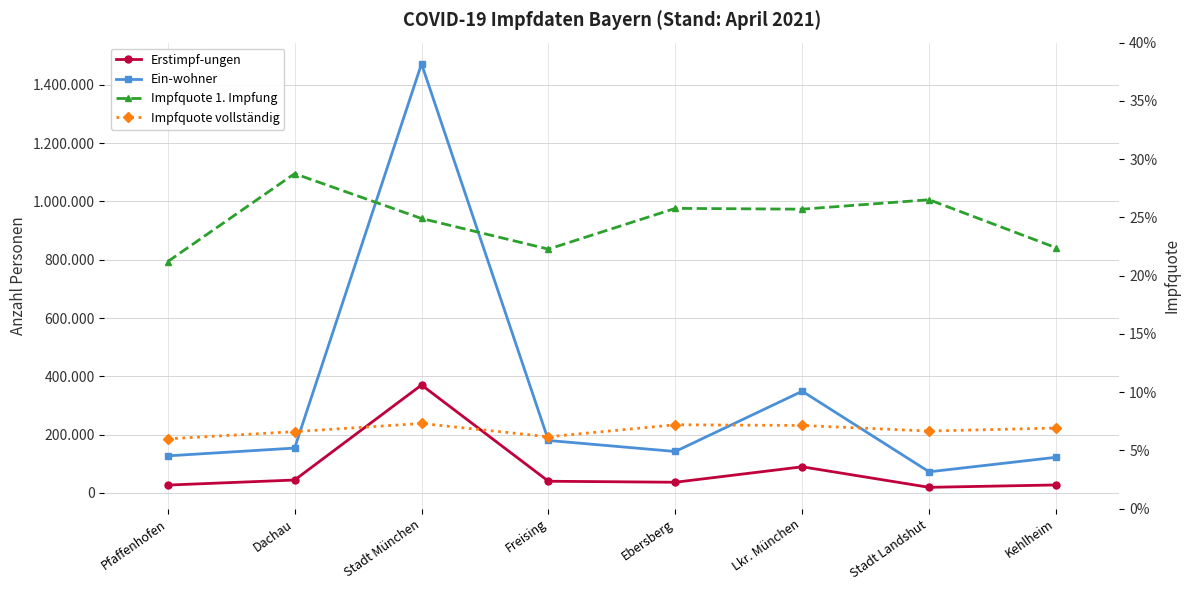

Where is Erstimpf-ungen nearest to the value 194697?

Lkr. München